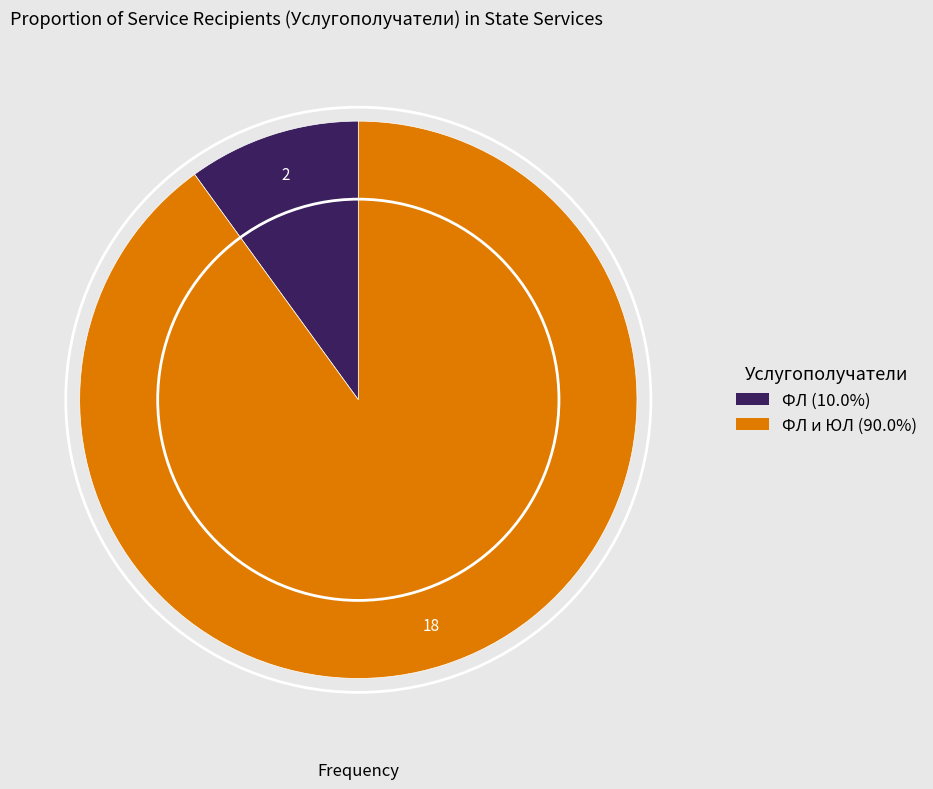

Does ФЛ (10.0%) account for over 50% of the chart?

No